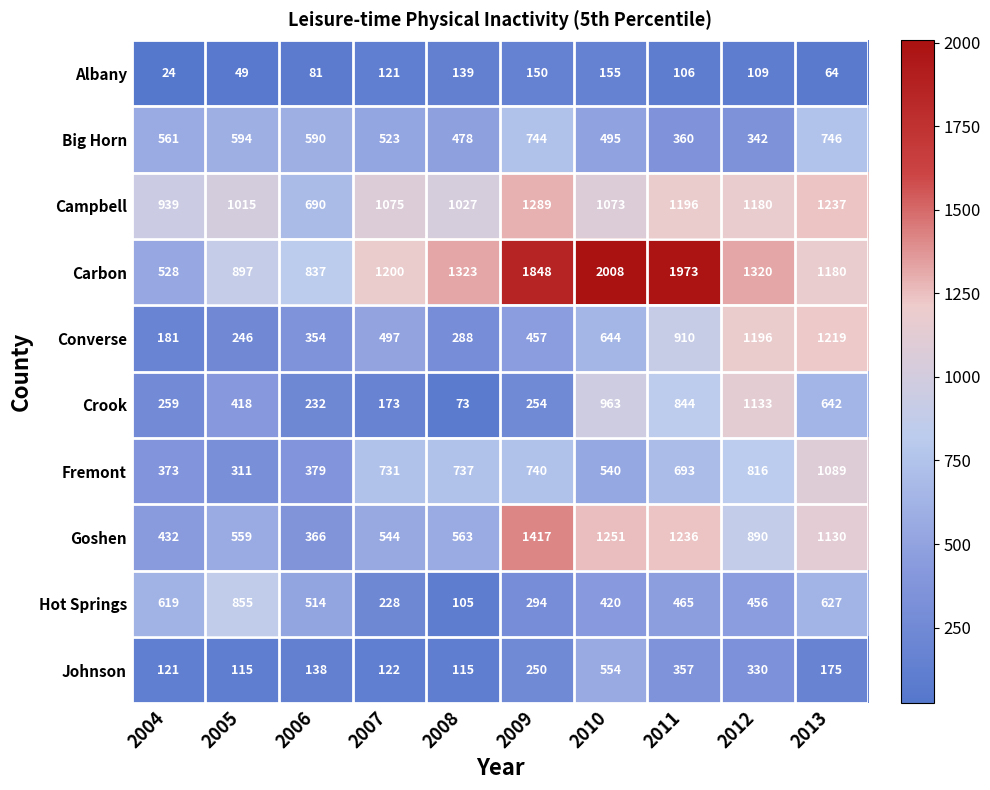

What is the sum of the Campbell values at 2006 and 2012?

1870